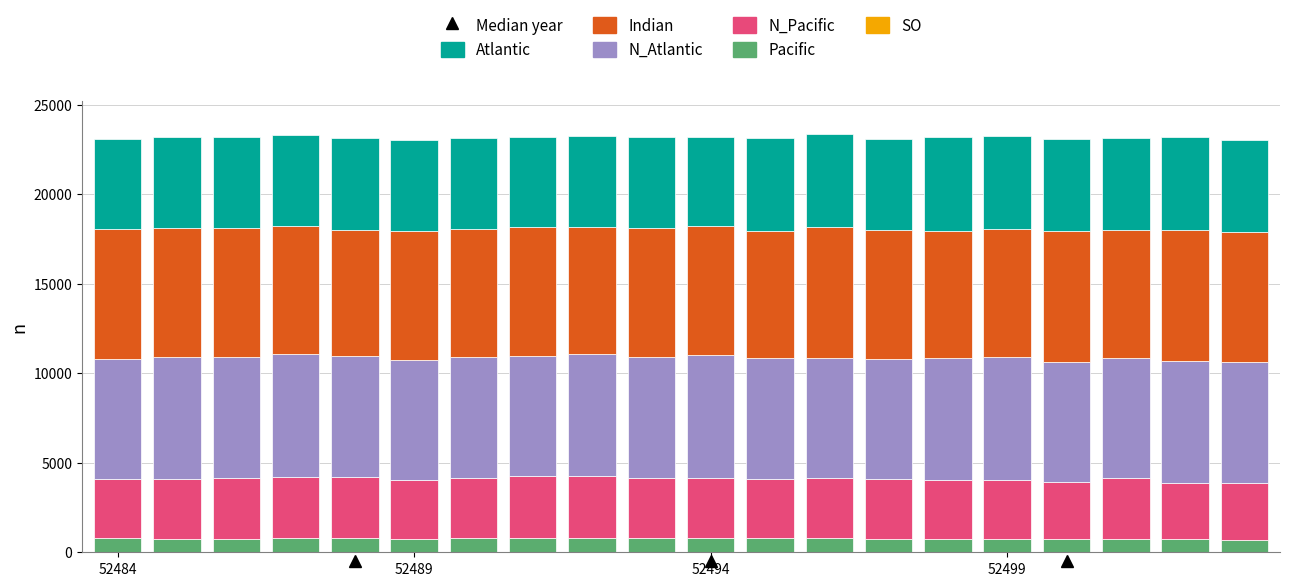

At which label is Pacific closest to 756?

18